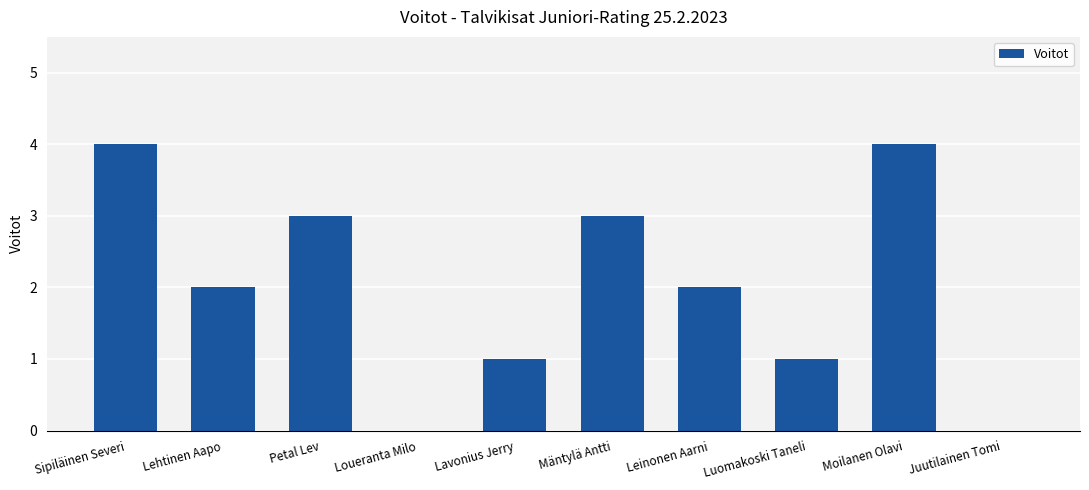

True or false: the data shows 4 at Sipiläinen Severi.

True